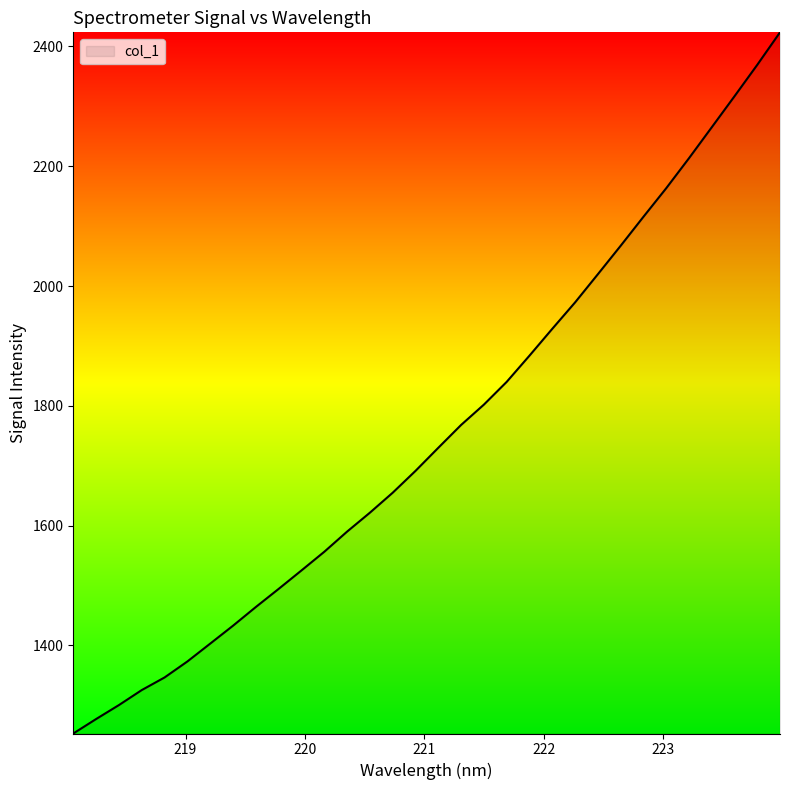

What is the greatest value displayed?

2423.5